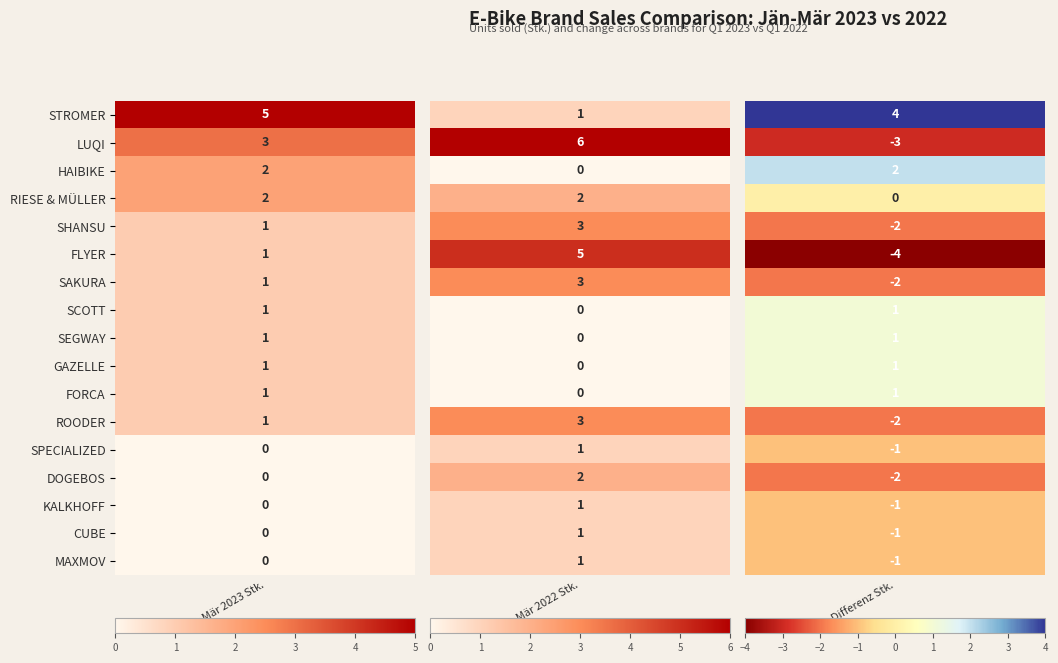

Is the value of LUQI at 2 greater than the value of FLYER at 1?

No